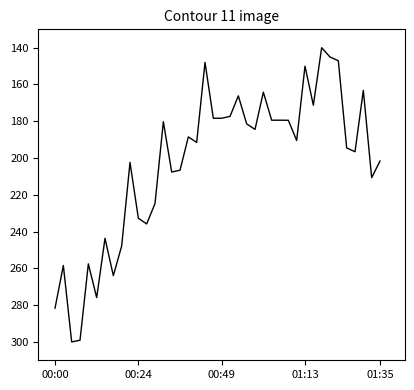

What is the minimum value shown in the chart?

140.0